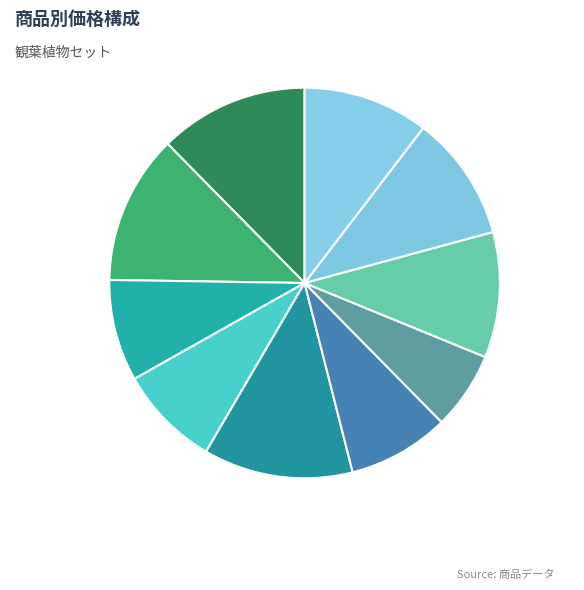

The モンステラ slice represents 1% of the pie. True or false?

False